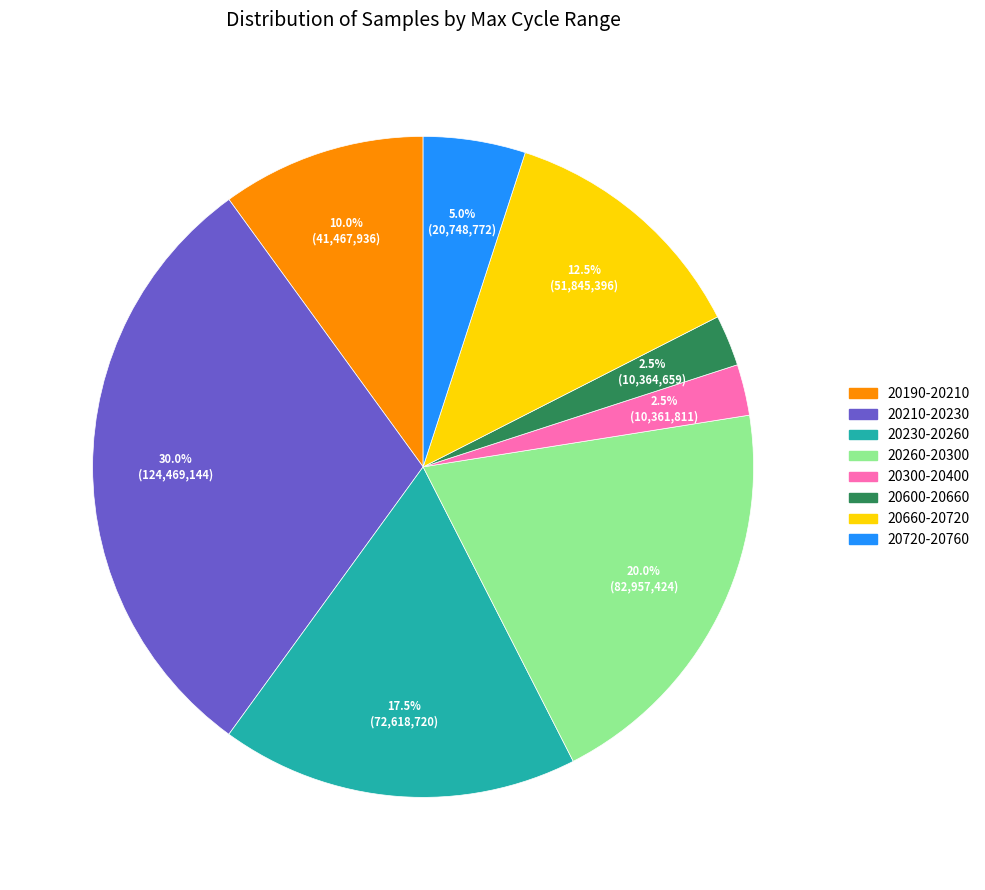

What is the ratio of the value at 20720-20760 to the value at 20600-20660?

2.0